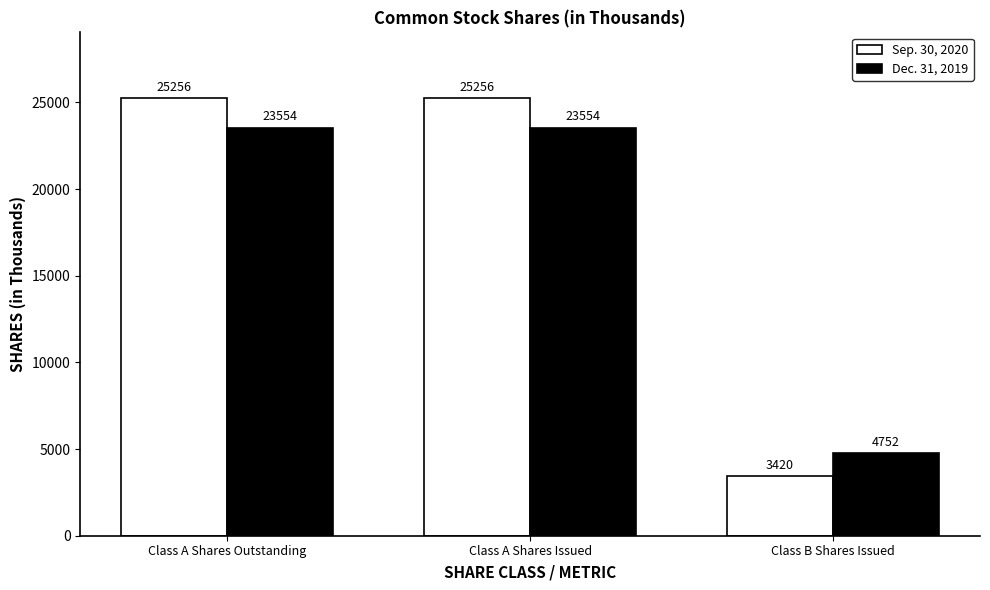

What is the difference between the Sep. 30, 2020 values at Class B Shares Issued and Class A Shares Outstanding?

21836